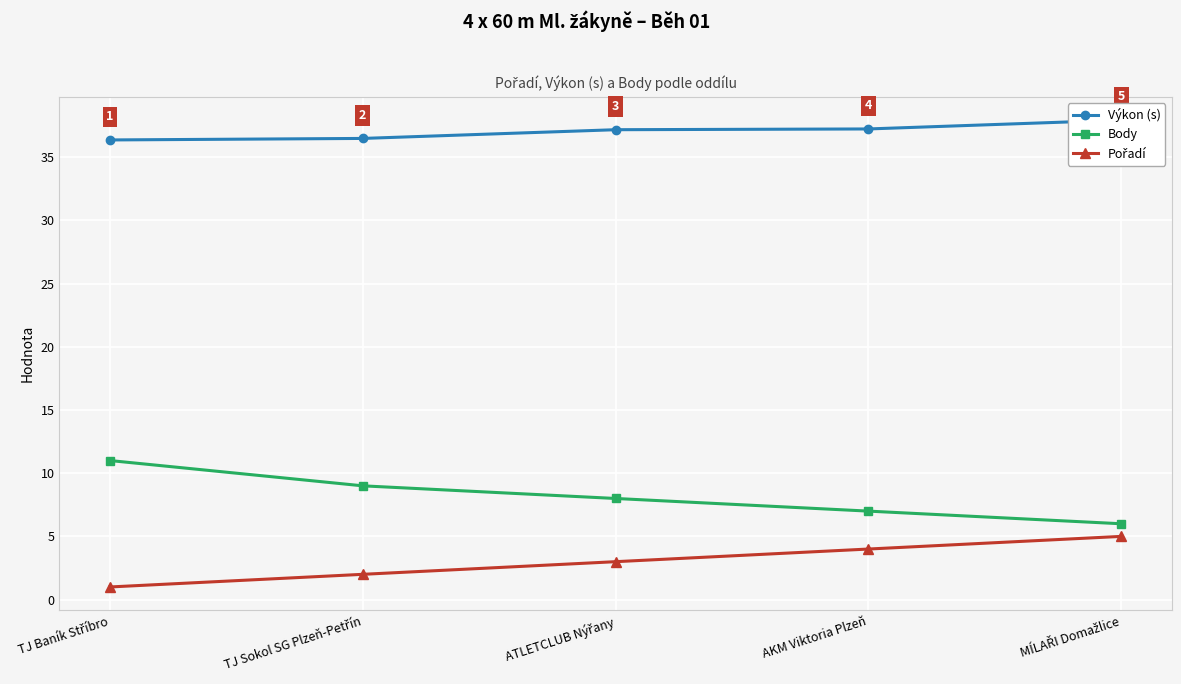

What is the difference between the maximum and second lowest values in the Body series?

4